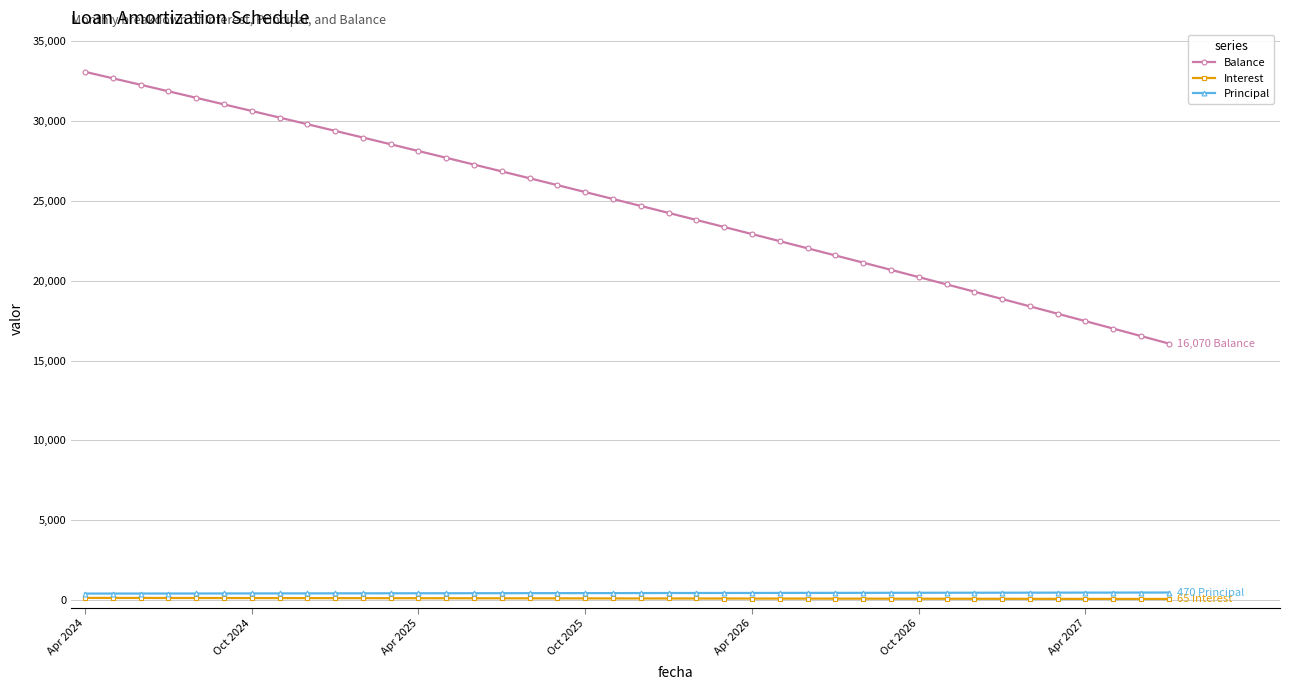

How many series are shown in this chart?

3